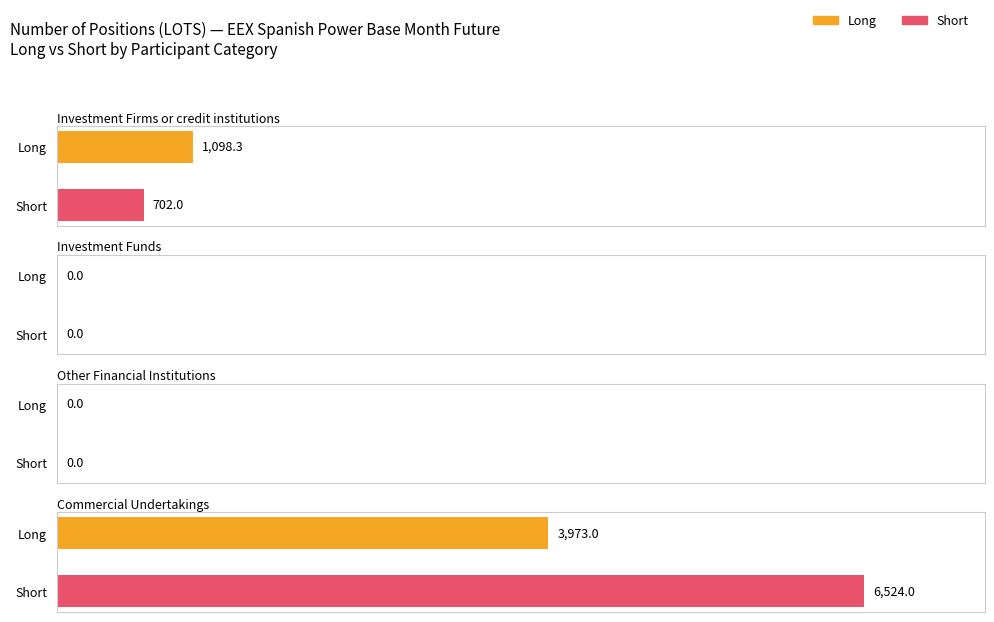

Is it true that Long equals 5629.2 at Commercial Undertakings?

False